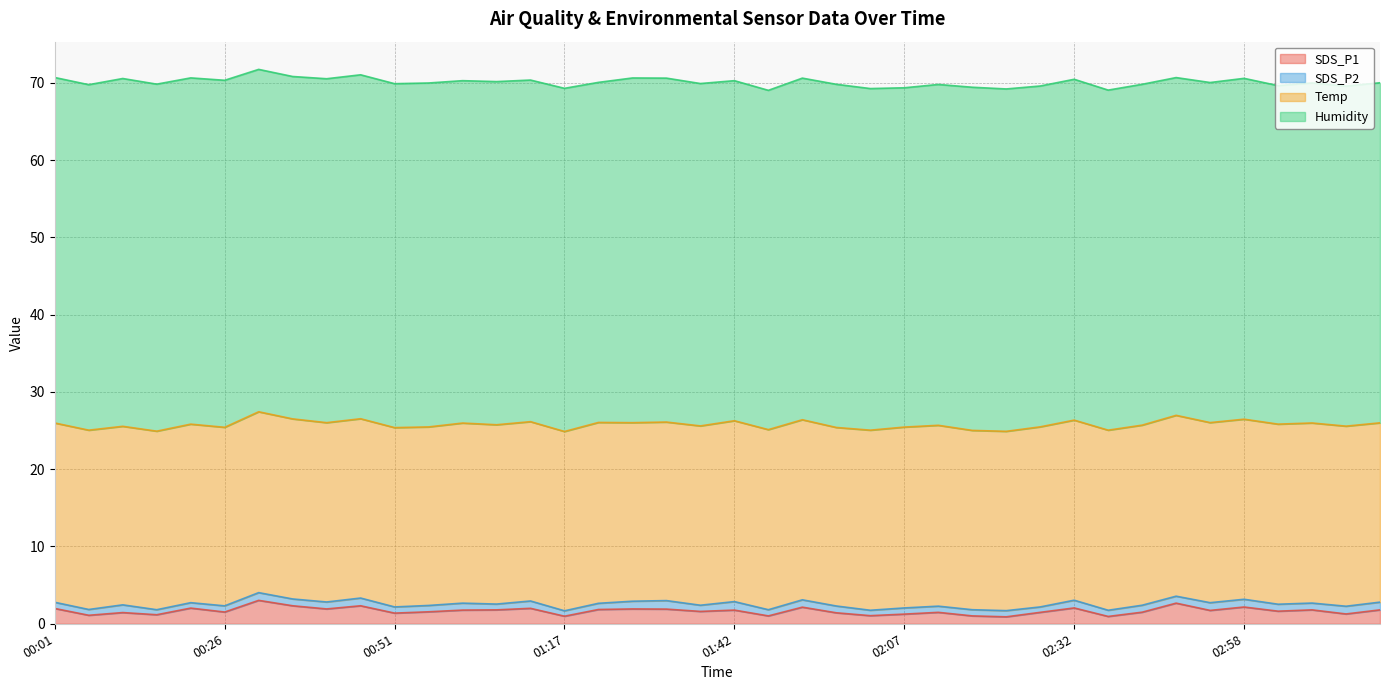

True or false: SDS_P1 has more than 2 interior local peaks.

True